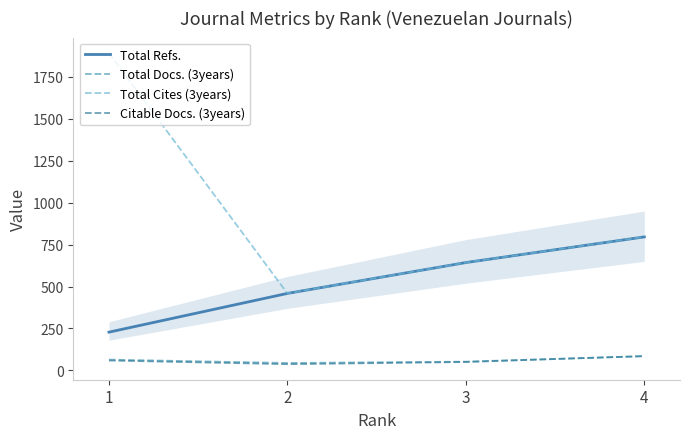

At which label does Total Refs. reach its minimum?

1